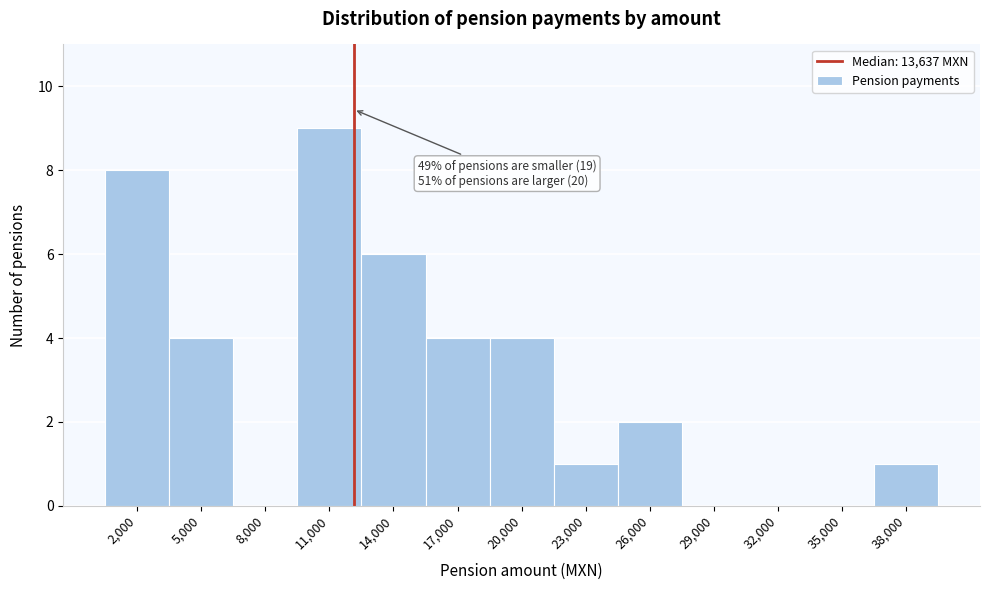

Reading left to right, what are all the values shown in this chart?

2,000=8	5,000=4	8,000=0	11,000=9	14,000=6	17,000=4	20,000=4	23,000=1	26,000=2	29,000=0	32,000=0	35,000=0	38,000=1